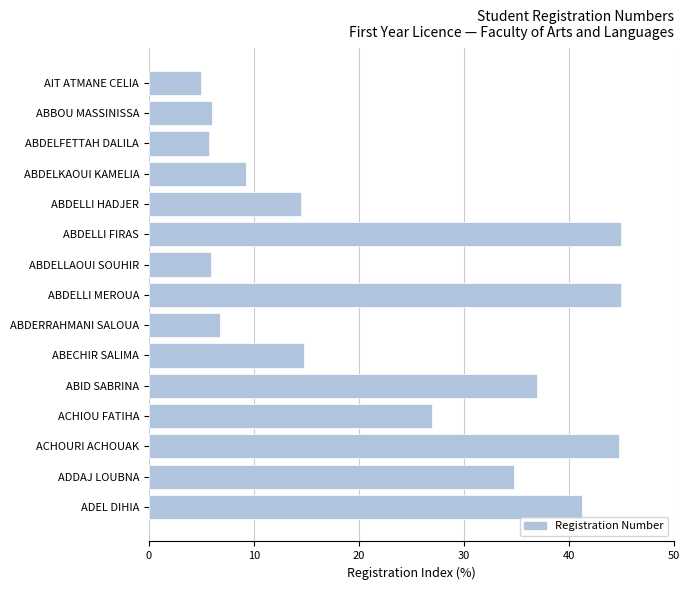

Between ACHOURI ACHOUAK and ABID SABRINA, which is larger?

ACHOURI ACHOUAK